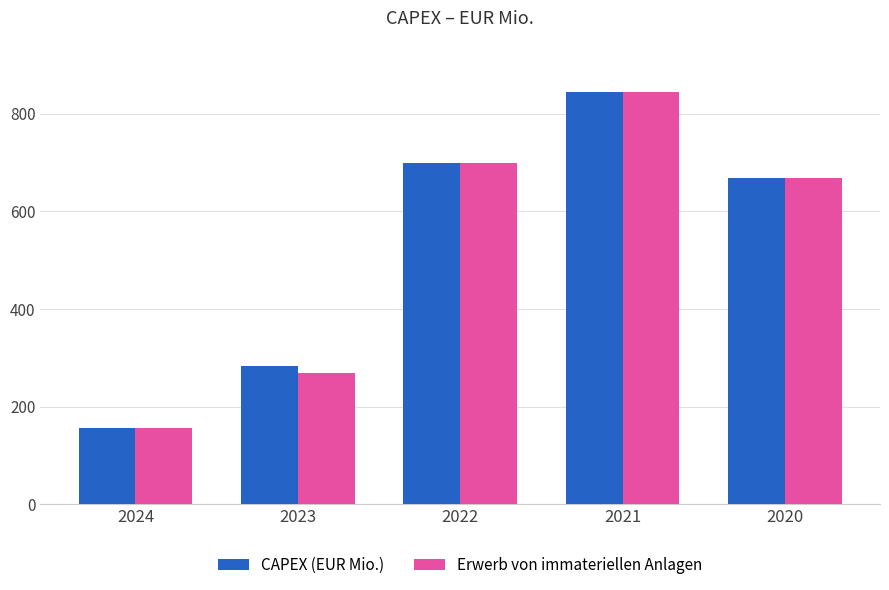

Is it true that Erwerb von immateriellen Anlagen equals 267.8 at 2023?

True